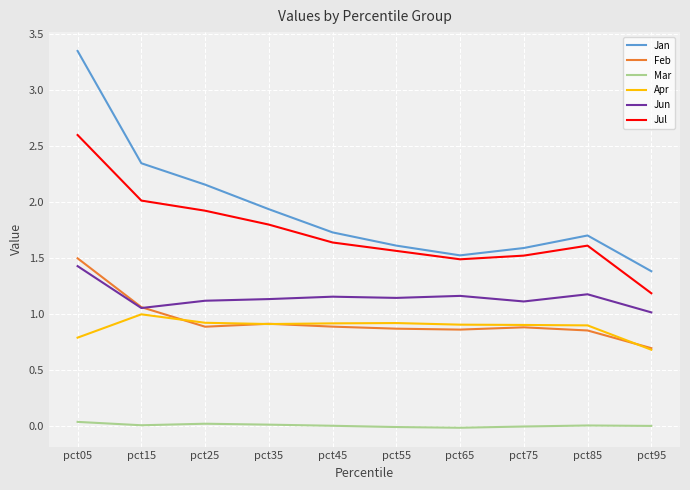

True or false: Mar and Feb intersect in this chart.

False